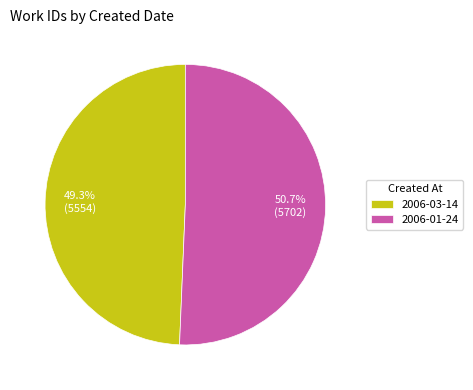

Rank the categories by value from highest to lowest.

2006-01-24, 2006-03-14